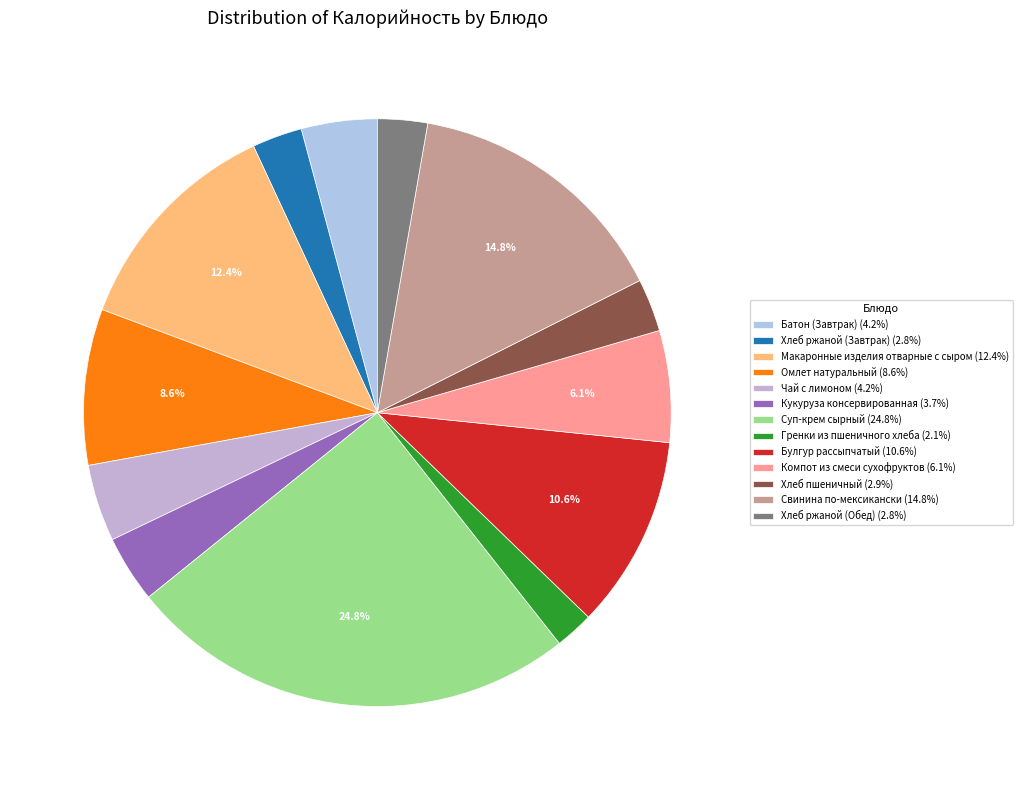

Does Свинина по-мексикански account for over 50% of the chart?

No